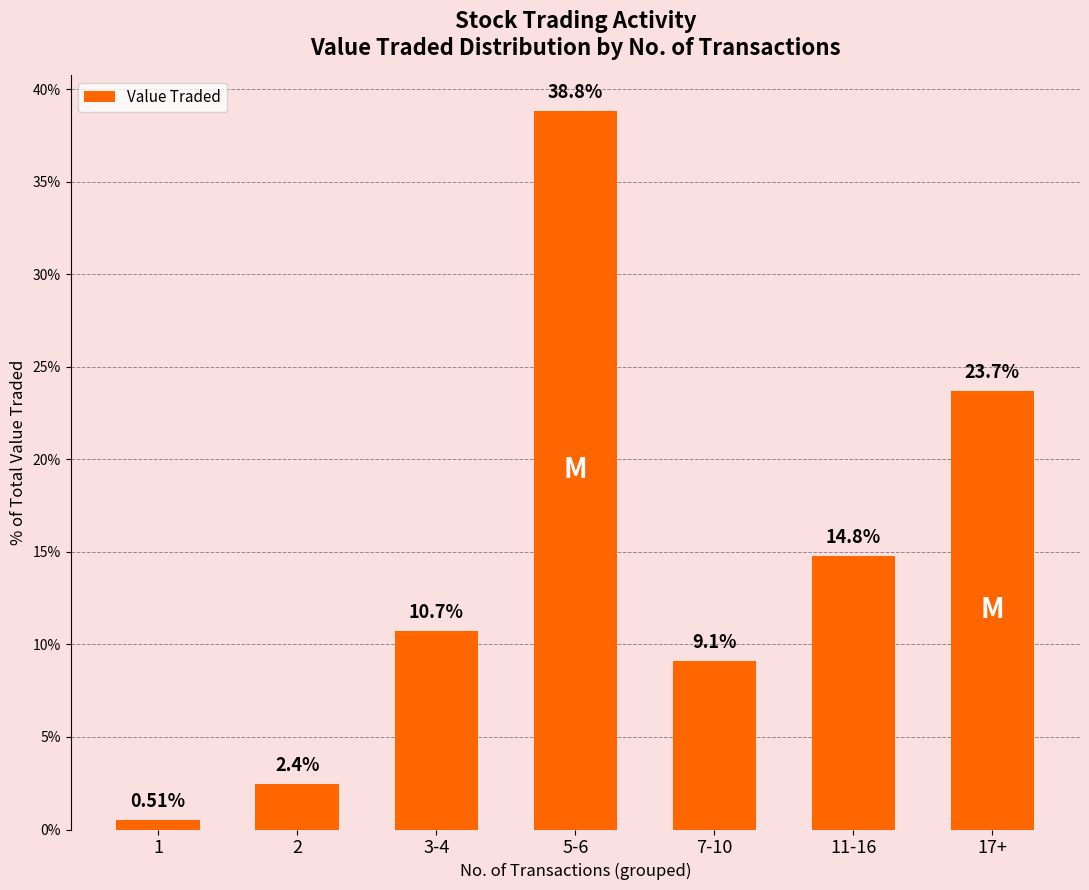

What is the difference between the second highest and minimum values?

23.2